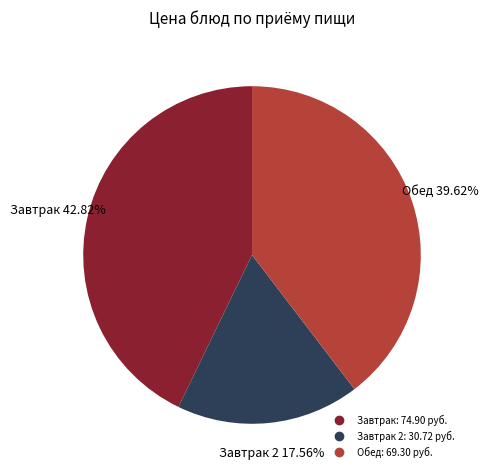

Is there a majority slice in this chart?

No